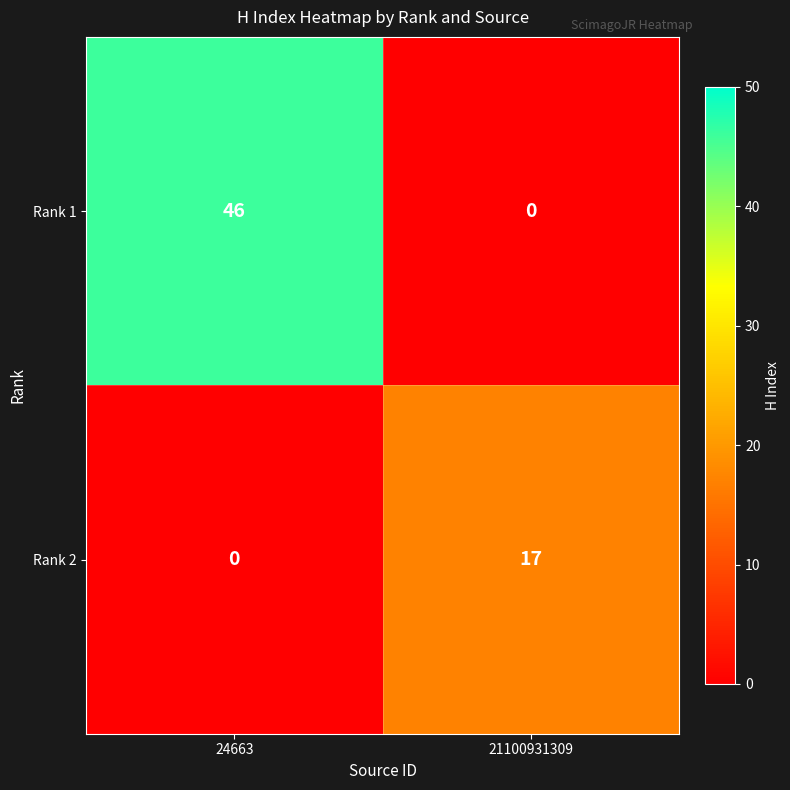

At how many categories does at least one series exceed 26?

1